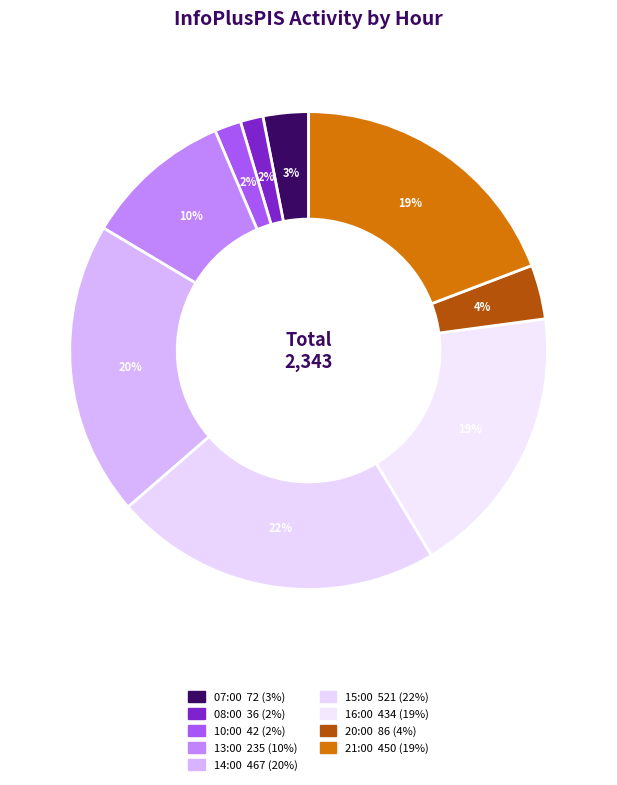

What percentage do 10:00 and 14:00 together represent?

21.7%